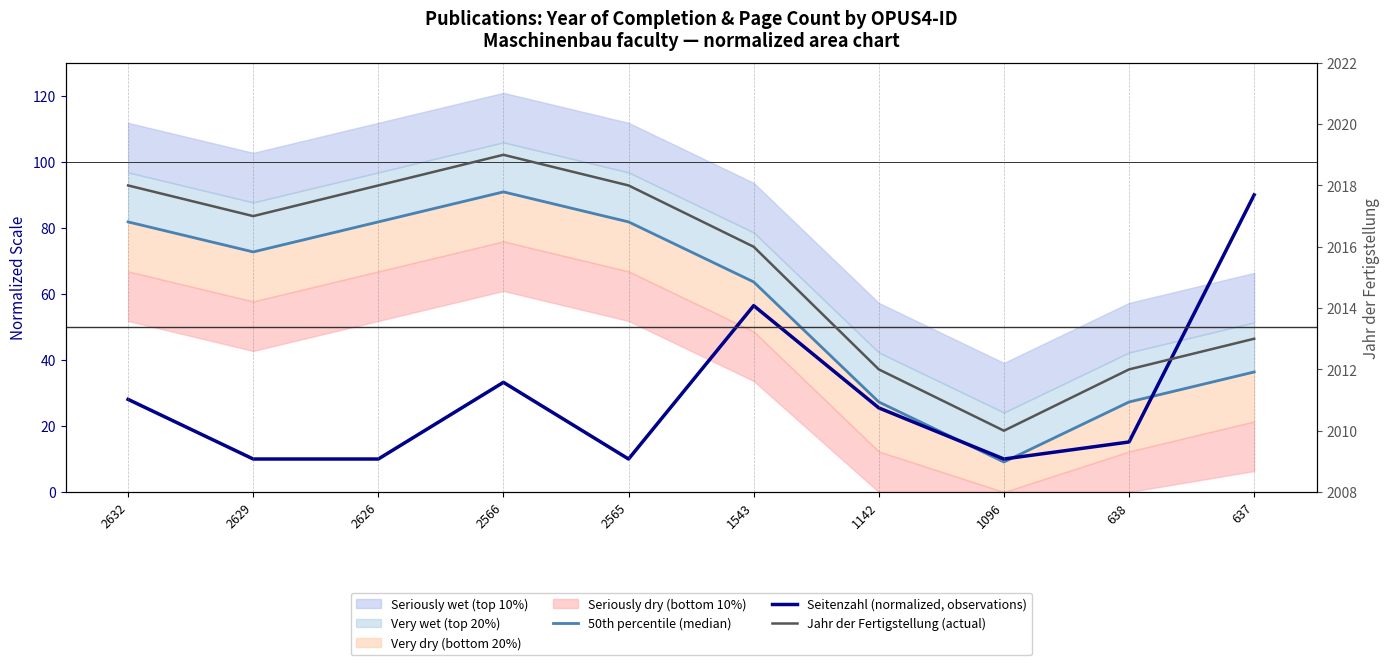

At which category does Jahr der Fertigstellung (actual) reach its first local peak?

2566